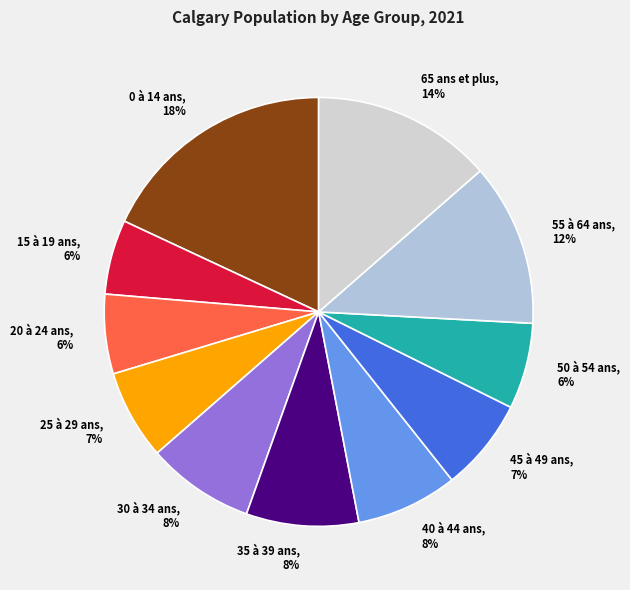

Which has a higher value, 55 à 64 ans or 15 à 19 ans?

55 à 64 ans